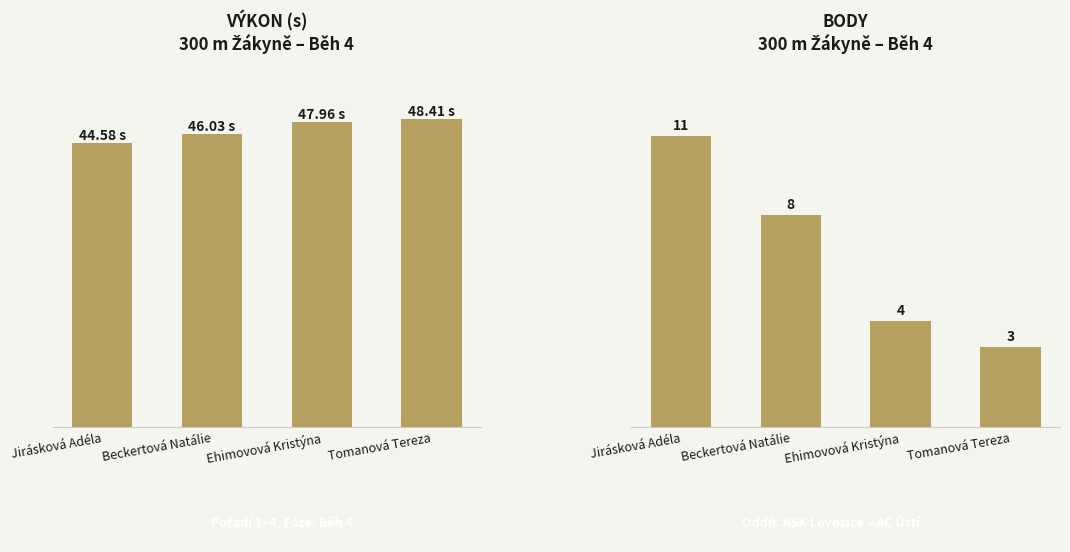

How many data points does each series have?

4